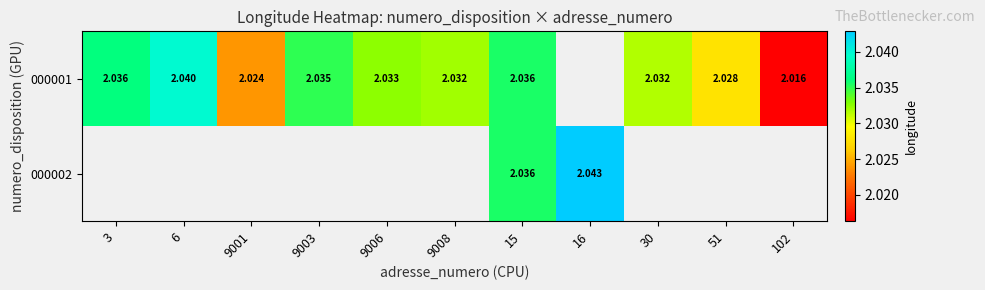

Is the value of 000001 at 102 greater than the value of 000002 at 15?

No